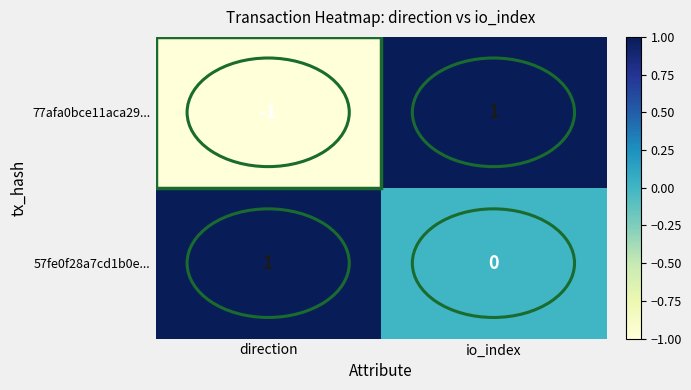

The 57fe0f28a7cd1b0e... series shows 0 at io_index. True or false?

True